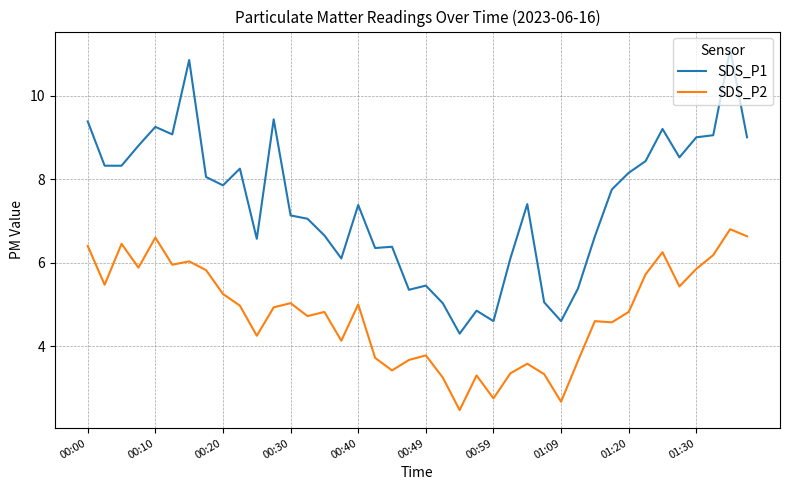

True or false: SDS_P2 and SDS_P1 cross at least once.

False